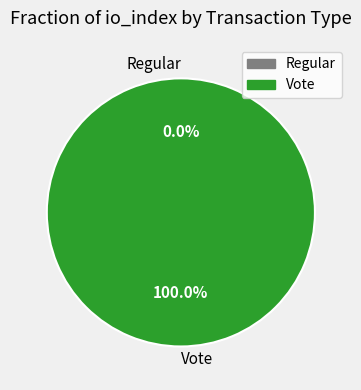

Is tx_hash_1 the majority of the pie?

No